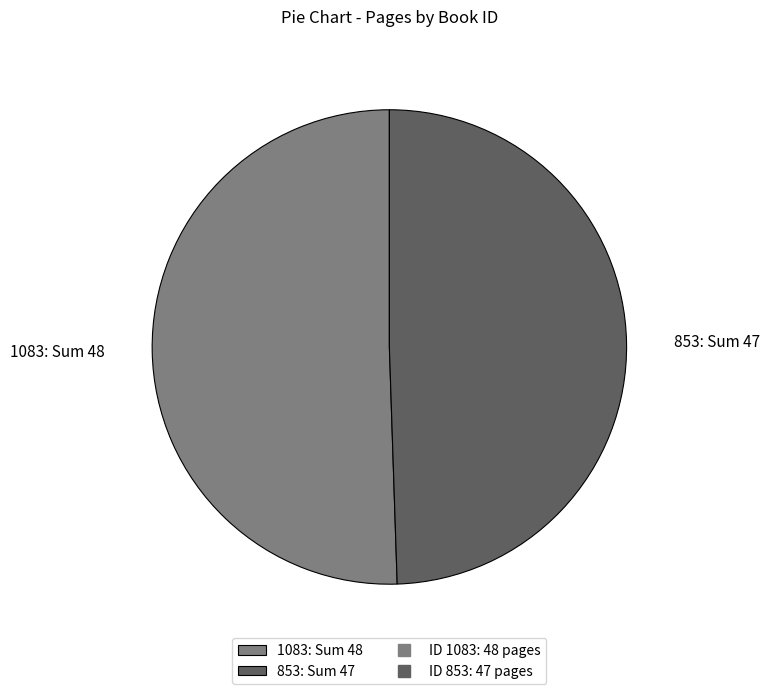

The 1083 slice represents 65% of the pie. True or false?

False